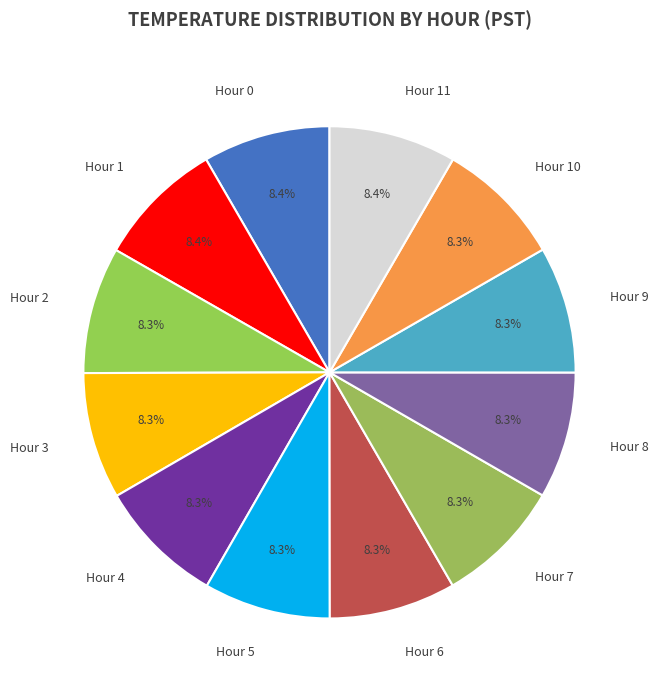

To the nearest percent, what is the average slice percentage?

8%